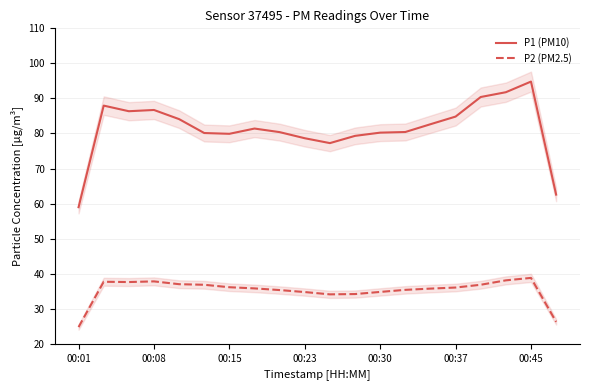

True or false: P1 (PM10) and P2 (PM2.5) cross at least once.

False